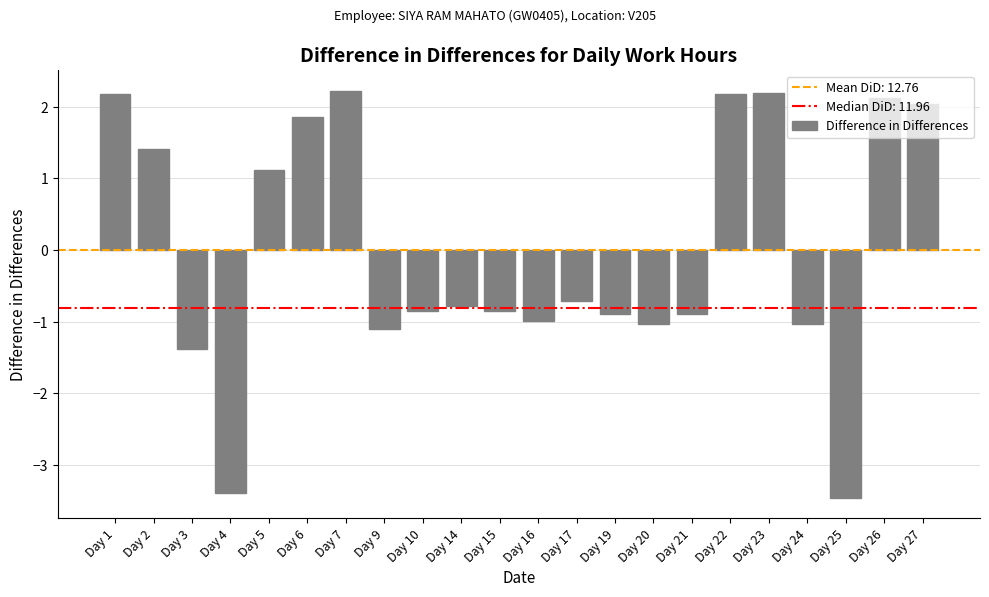

What is the smallest value displayed?

-3.5